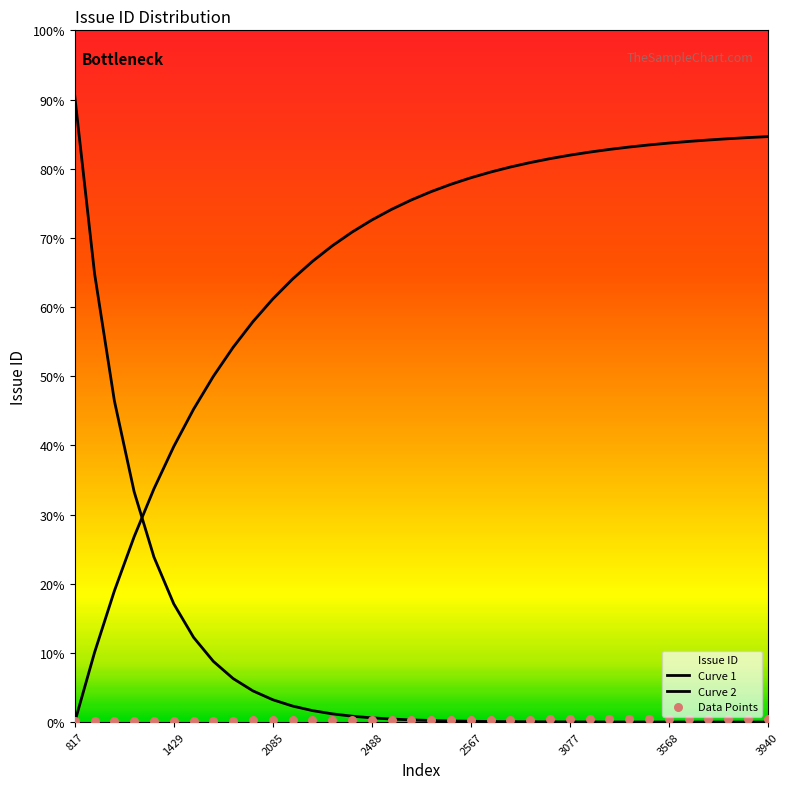

Which series has the largest total across all categories?

Curve 2